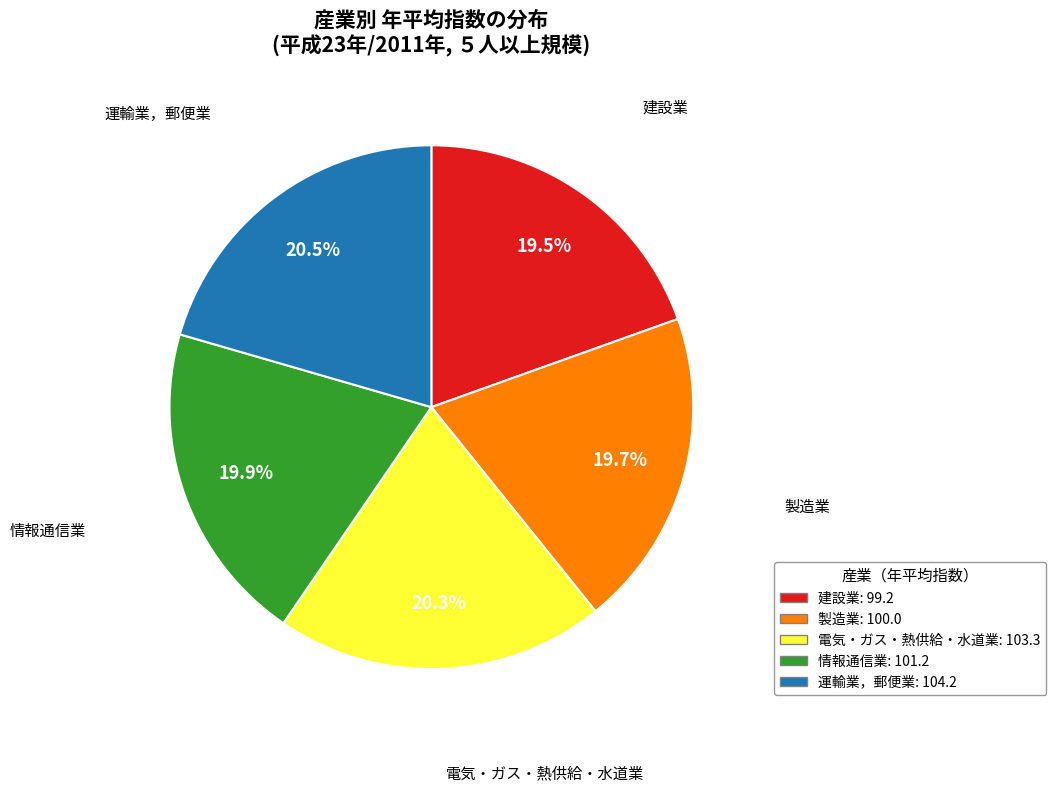

Does 情報通信業 account for over 50% of the chart?

No